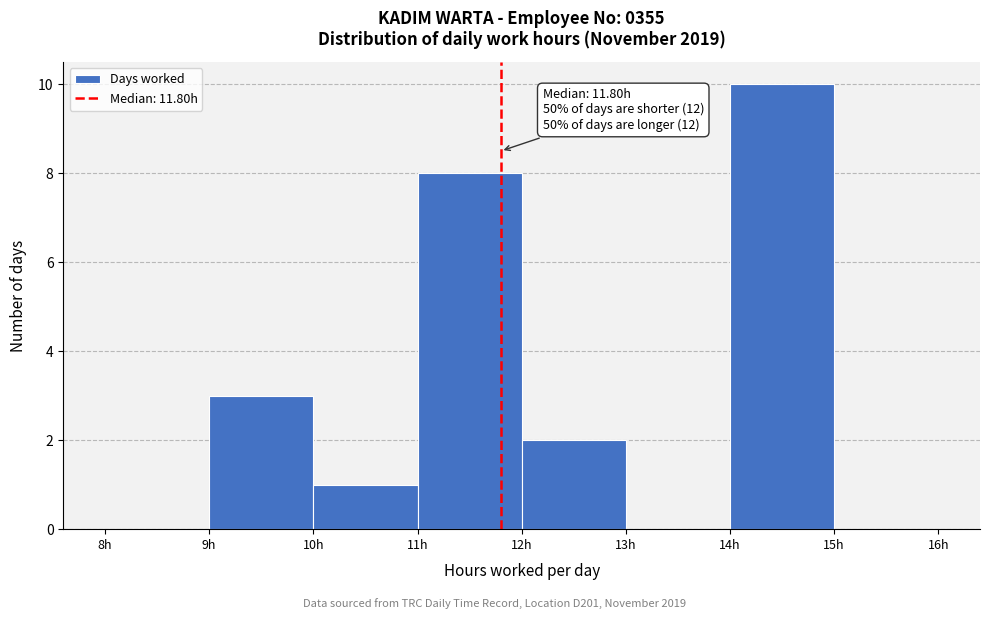

Which range on the x-axis has the tallest bar?

14 to 15